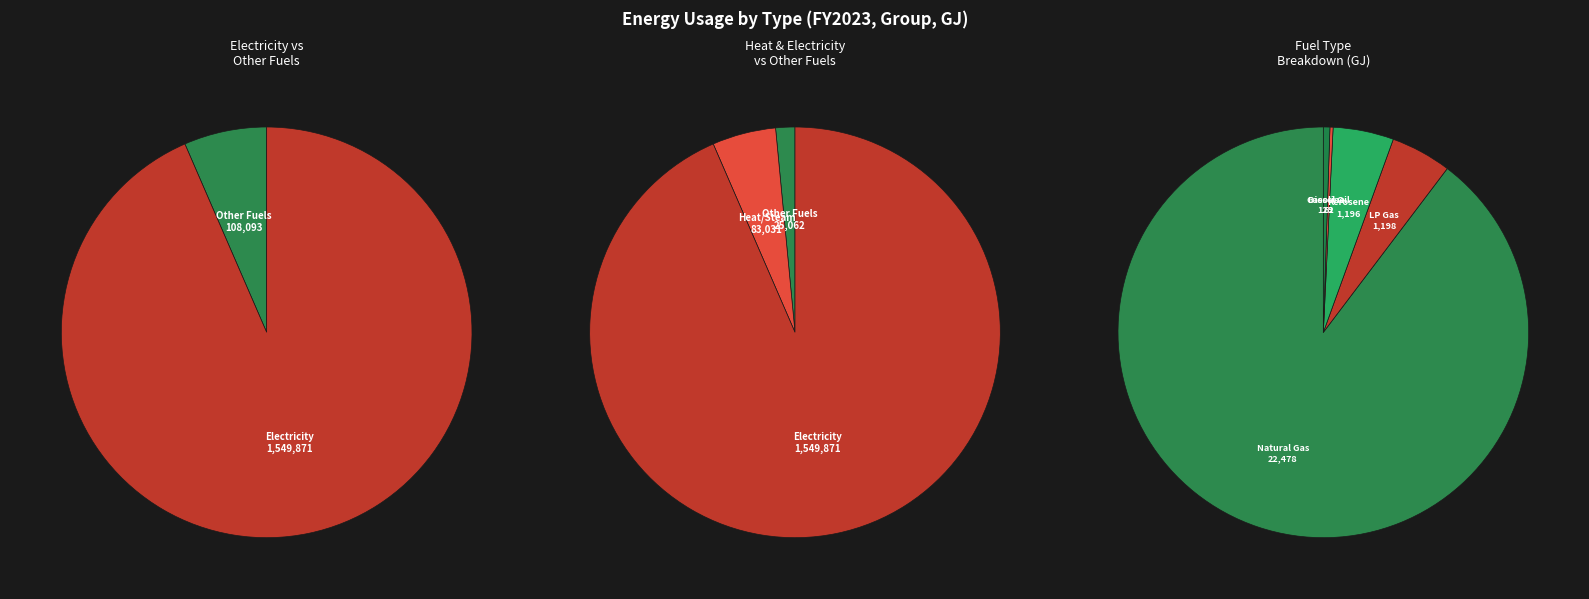

What percentage do Electricity and Gasoline together represent?

93.5%